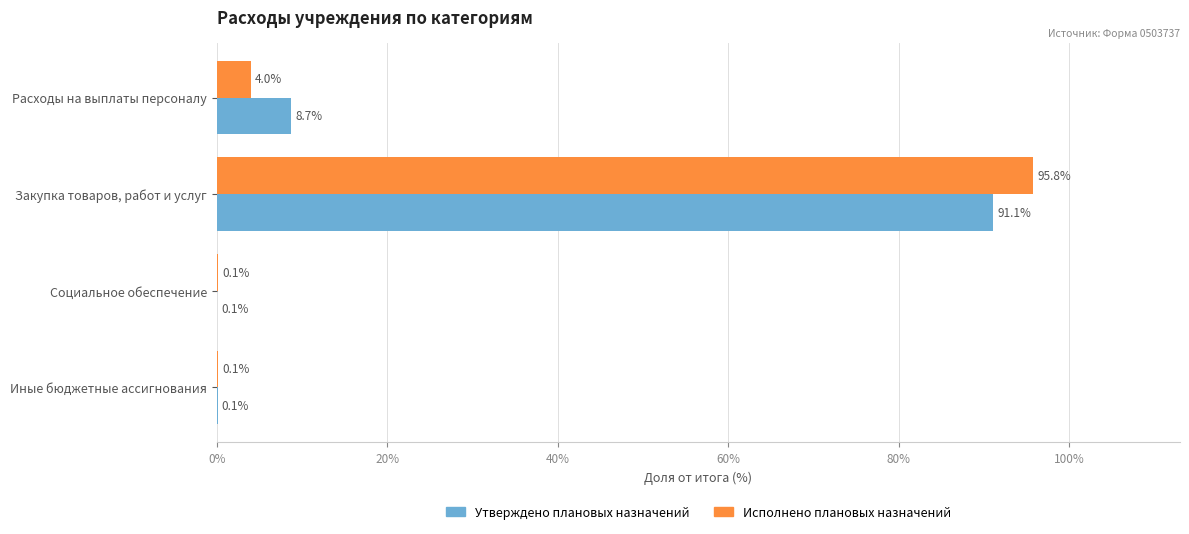

What is the total value across all series at Расходы на выплаты персоналу?

12.7